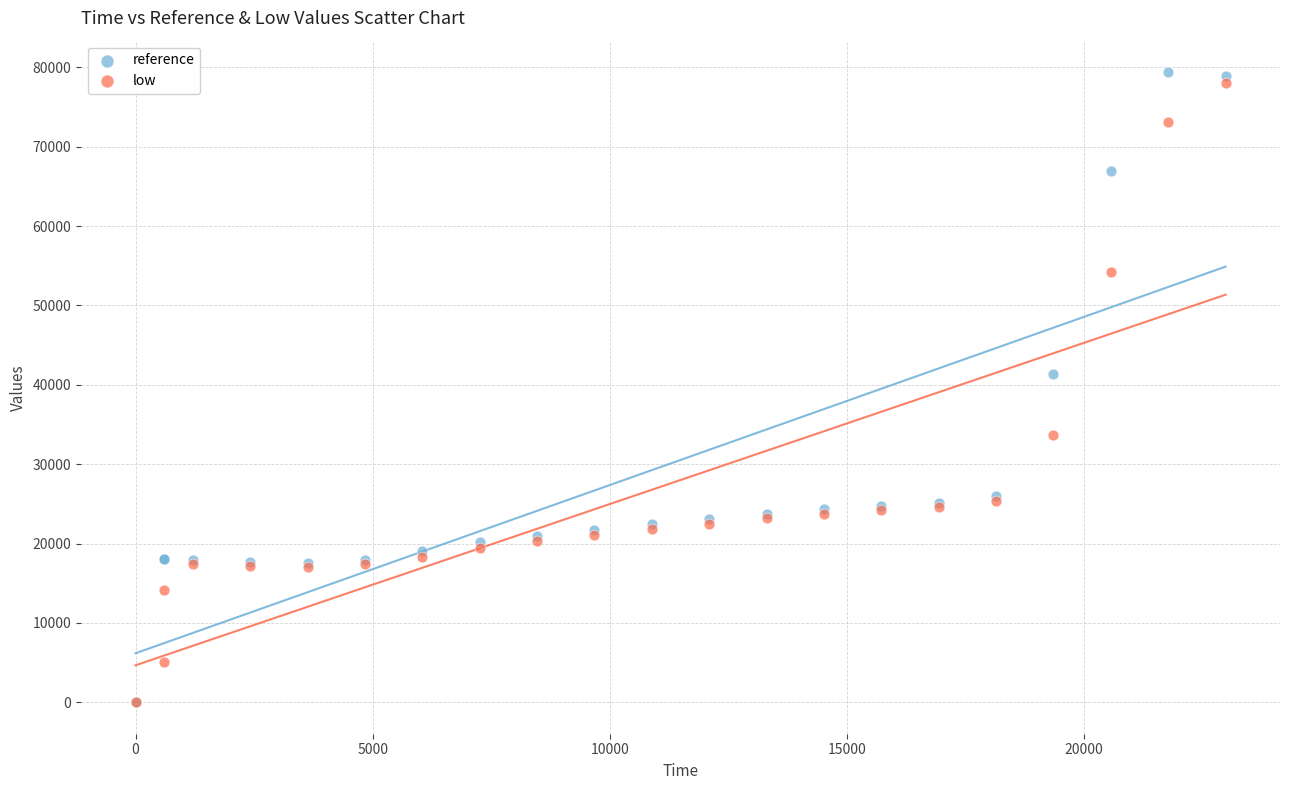

What are all the series names shown in the legend?

reference, low